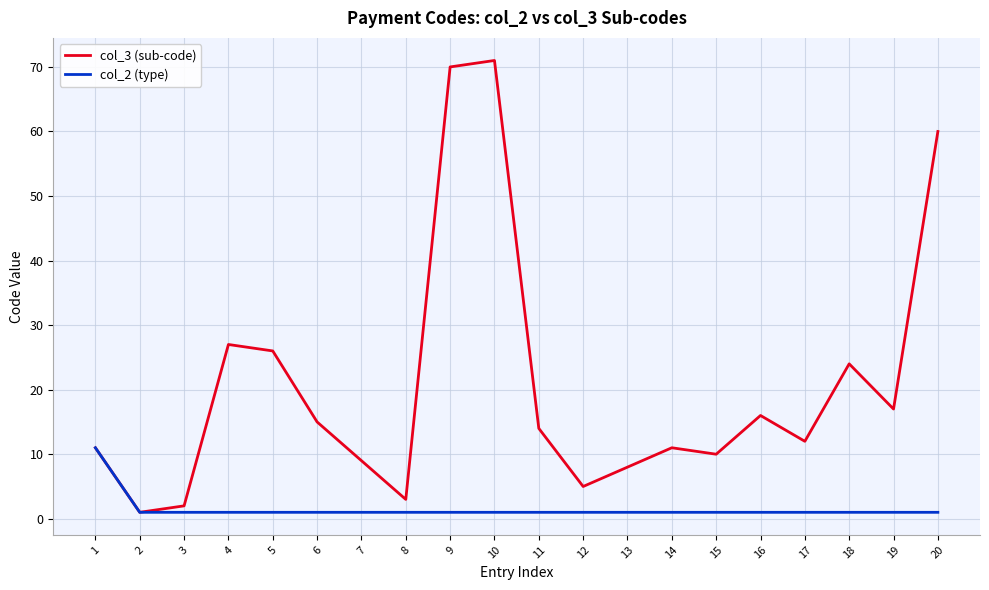

Reading left to right, what are all the values shown in this chart?

col_3 (sub-code): 1=11	2=1	3=2	4=27	5=26	6=15	7=9	8=3	9=70	10=71	11=14	12=5	13=8	14=11	15=10	16=16	17=12	18=24	19=17	20=60
col_2 (type): 1=11	2=1	3=1	4=1	5=1	6=1	7=1	8=1	9=1	10=1	11=1	12=1	13=1	14=1	15=1	16=1	17=1	18=1	19=1	20=1